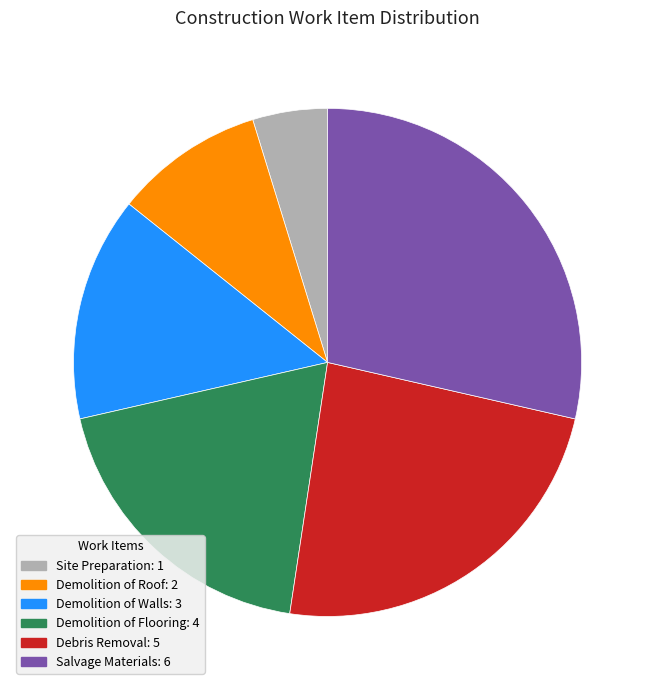

The Demolition of Roof slice represents 1% of the pie. True or false?

False